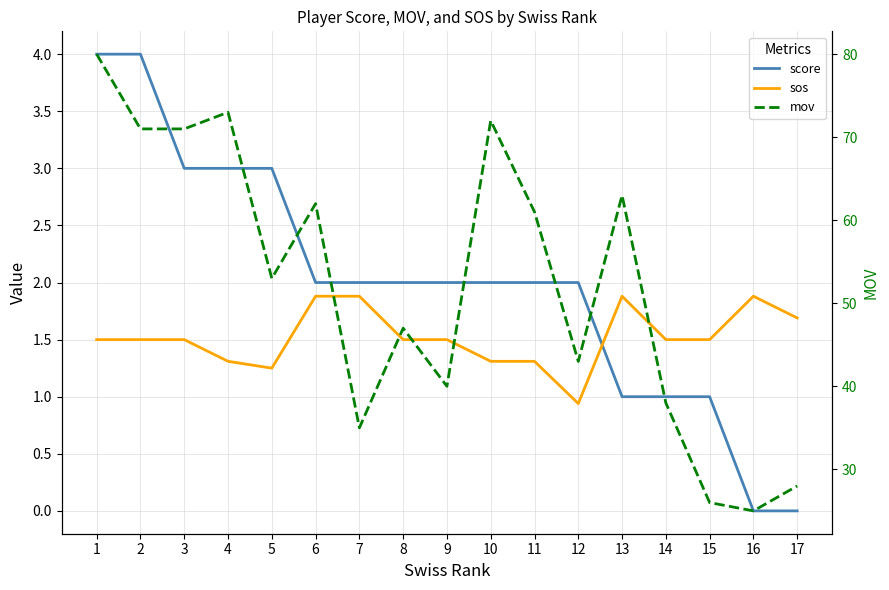

Where is the first local maximum for mov?

4